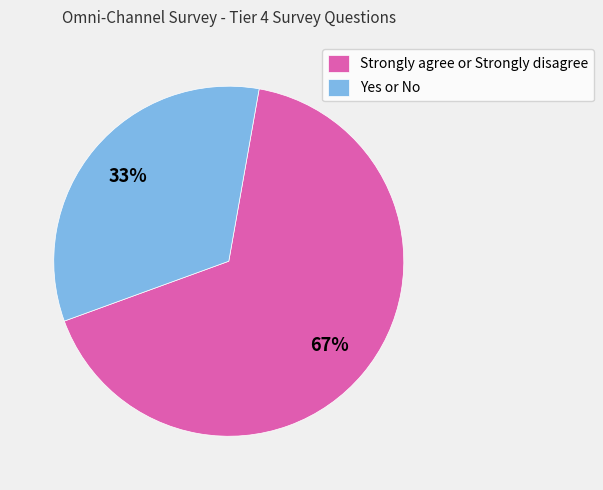

The Yes or No slice represents 33% of the pie. True or false?

True